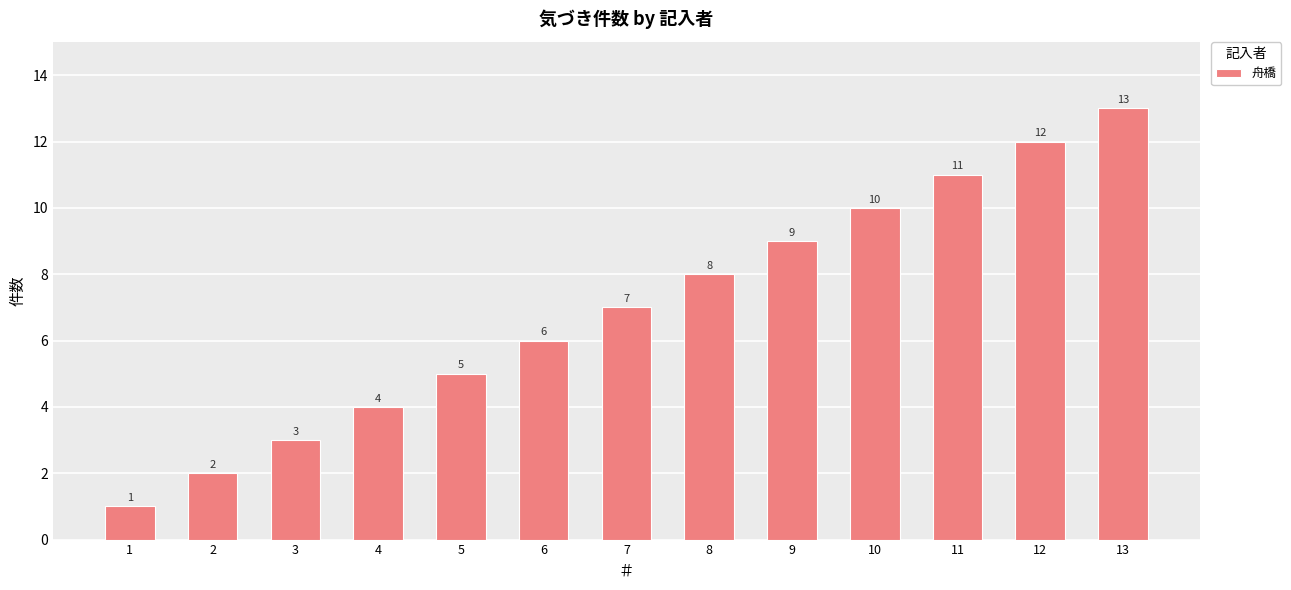

What is the approximate value at 3?

3